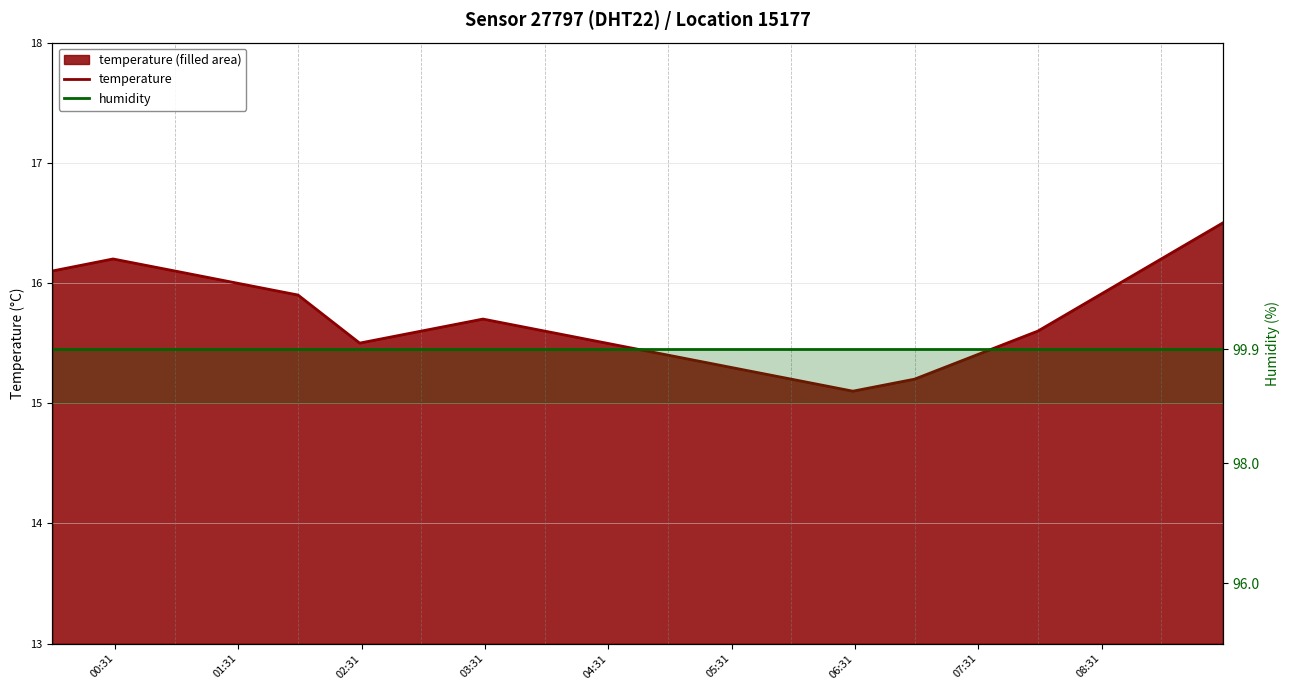

What is the average value?

15.7